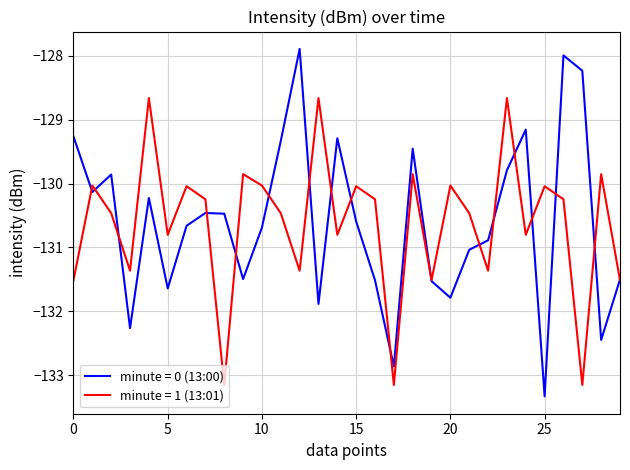

What is the minimum value for minute = 1 (13:01)?

-133.2